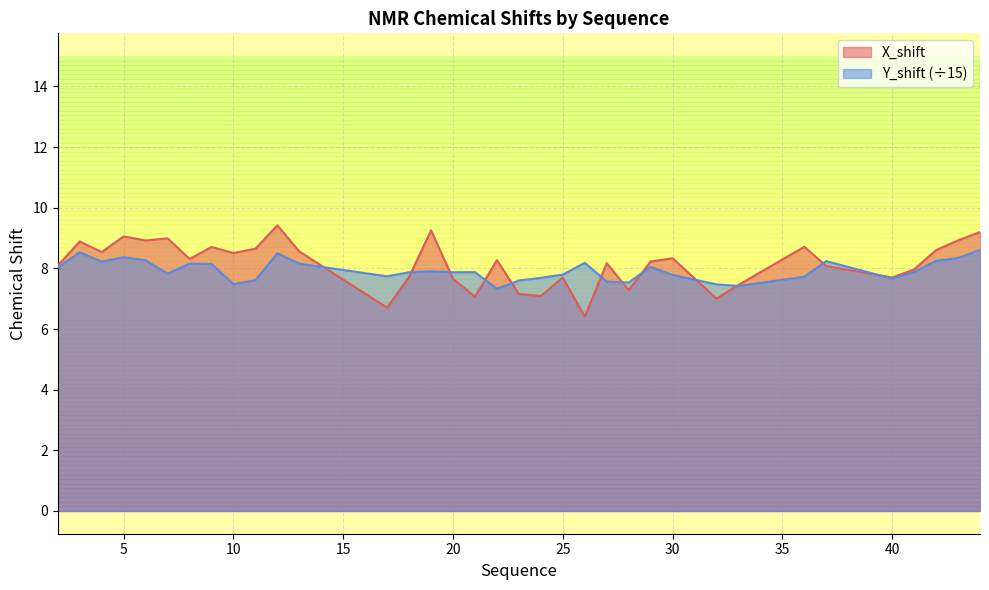

At which category does X_shift reach its first local peak?

3